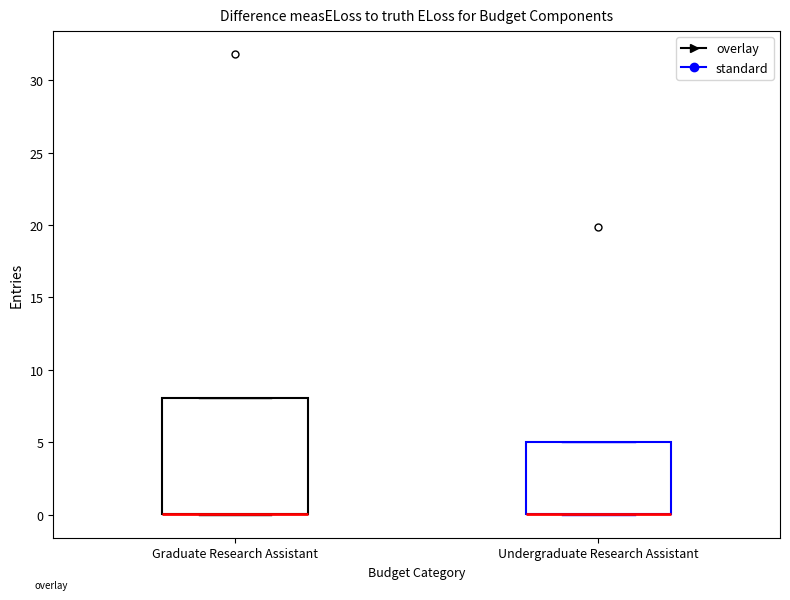

Where is the upper edge of the box for Graduate Research Assistant on the y-axis? The values are not printed on the chart, so give them approximately, as read against the axis.

8